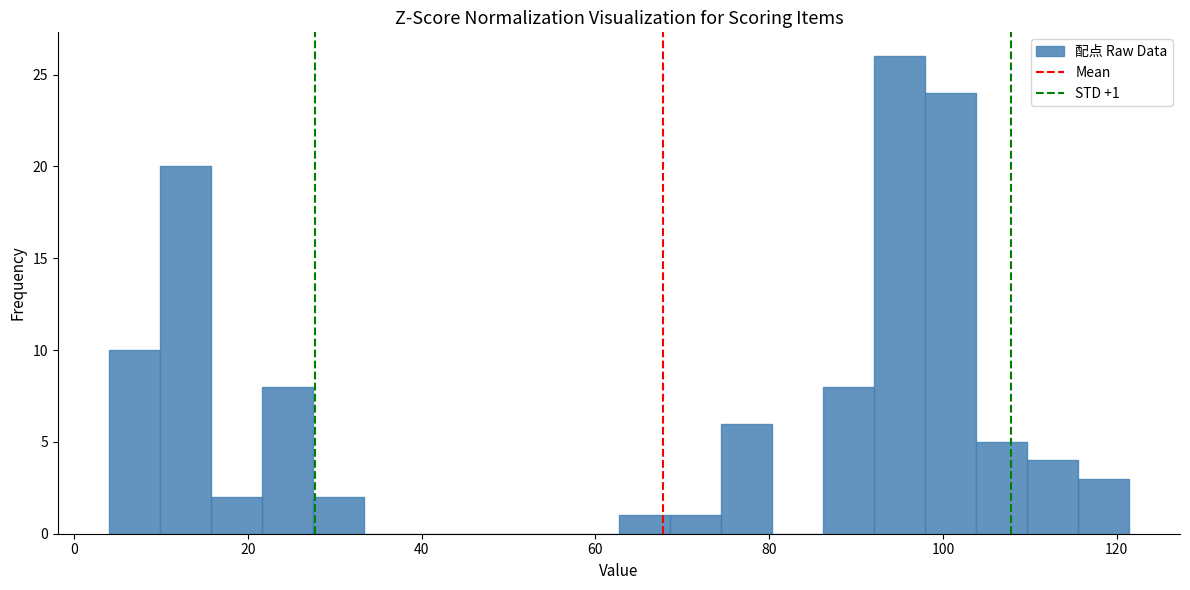

Read against the x-axis, roughly where is the centre of the tallest bar?

94